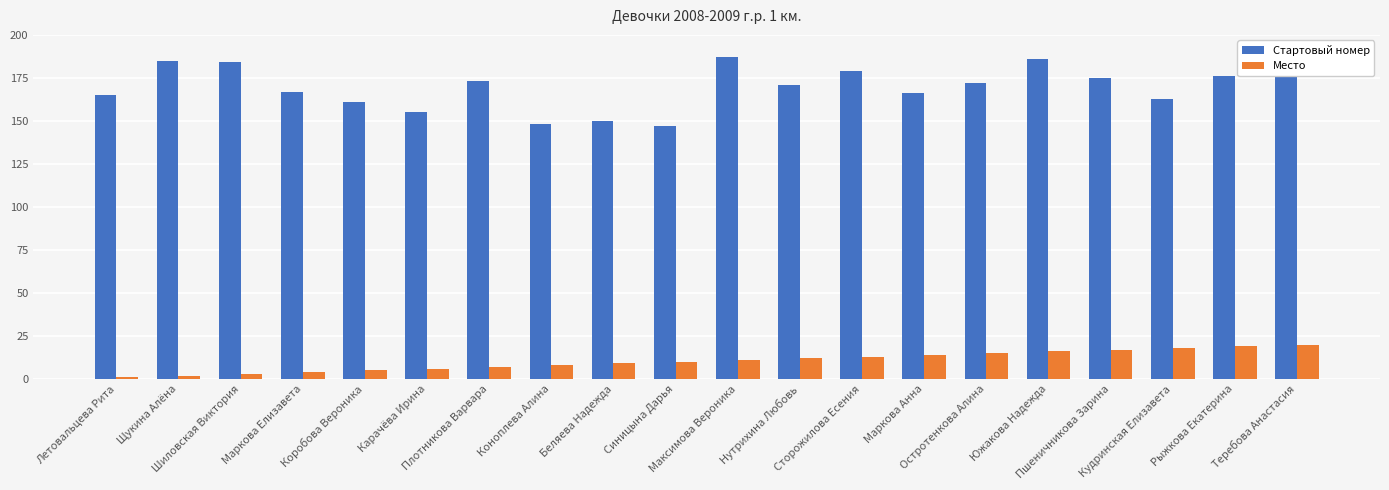

Does the chart contain any negative values?

No